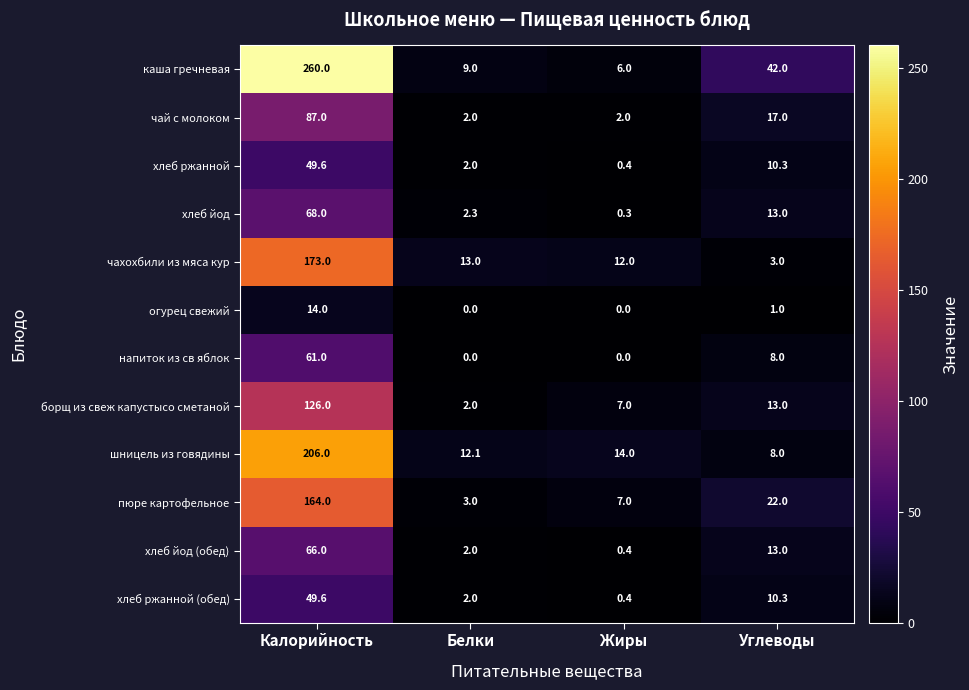

What is the difference between the maximum and second lowest values in the чахохбили из мяса кур series?

161.0